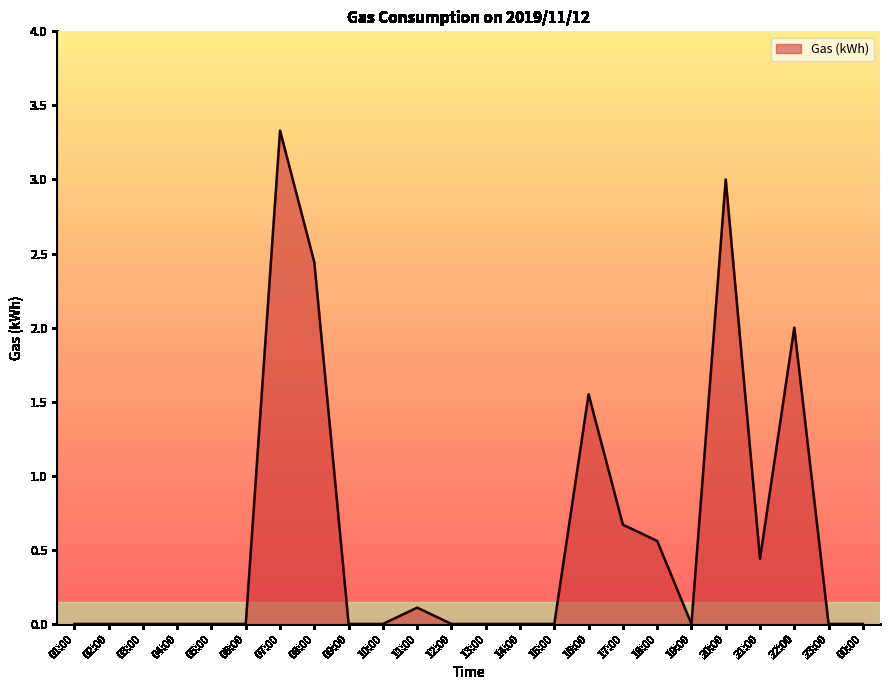

How many distinct data groups are displayed?

1